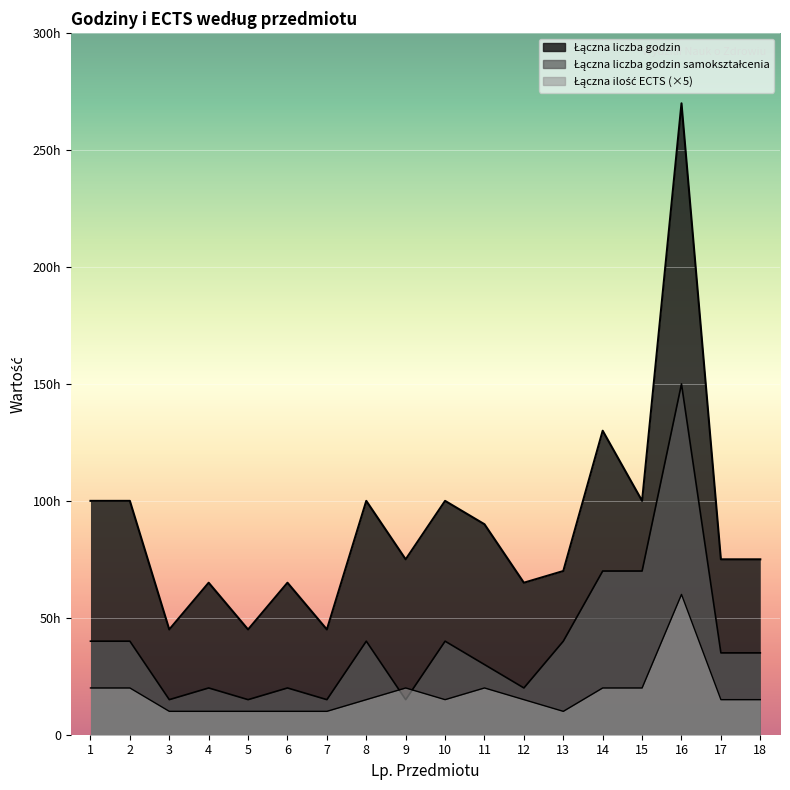

What is the difference between the highest and lowest values at 16?

210